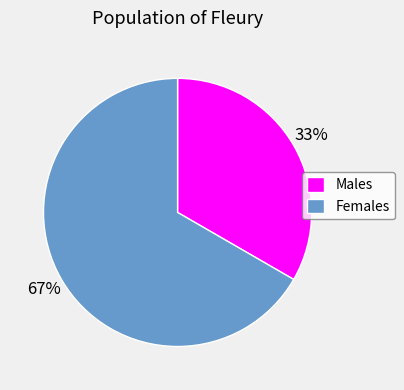

Is the sum of Females and Males greater than half?

Yes